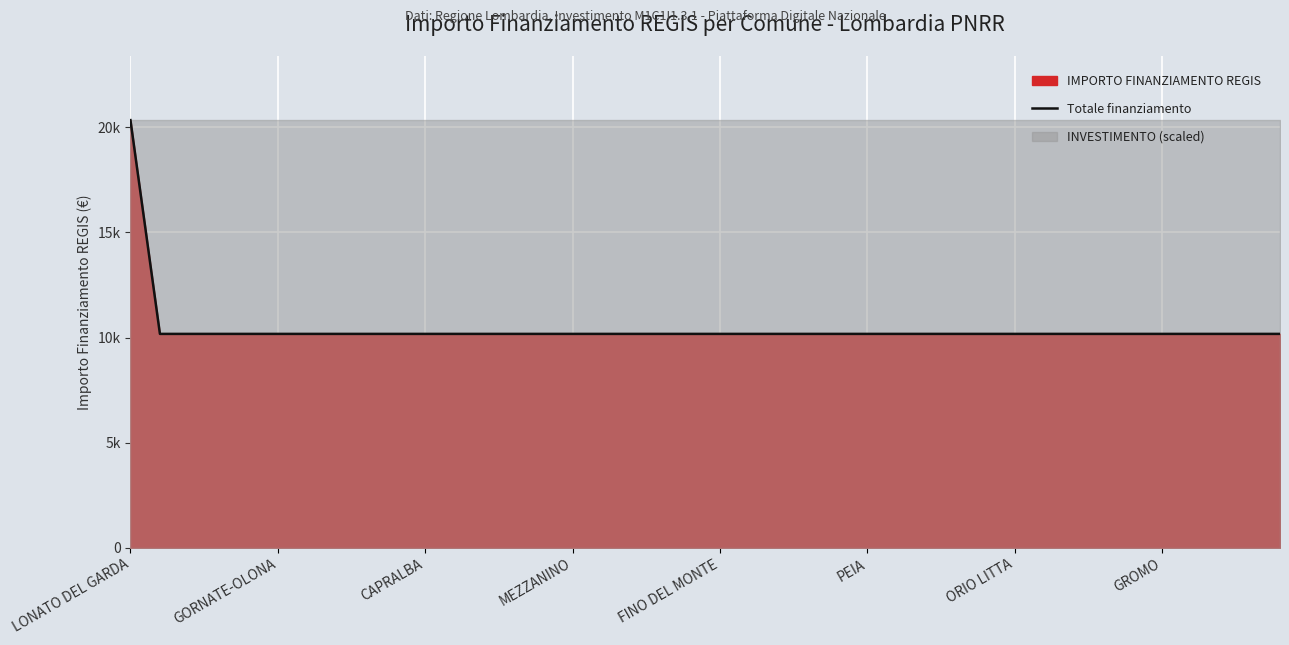

True or false: the data shows 10172 at 33.

True